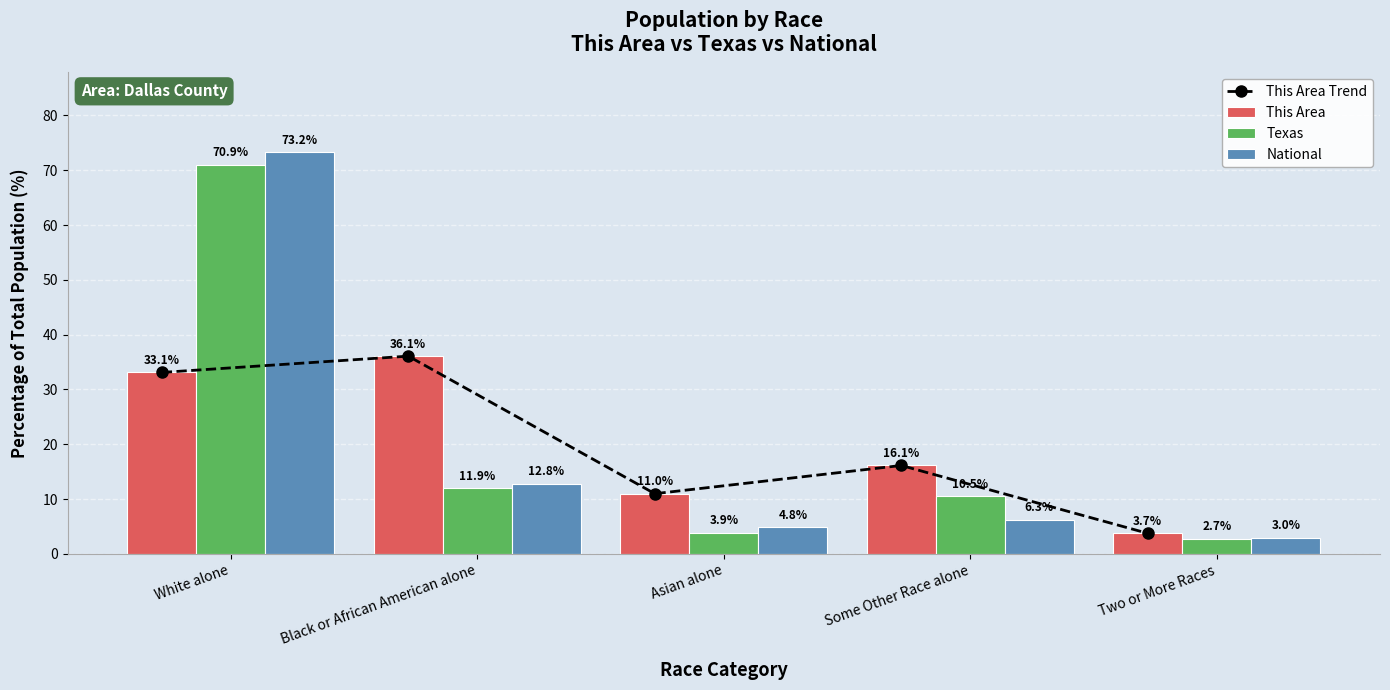

Where is National nearest to the value 38?

Black or African American alone